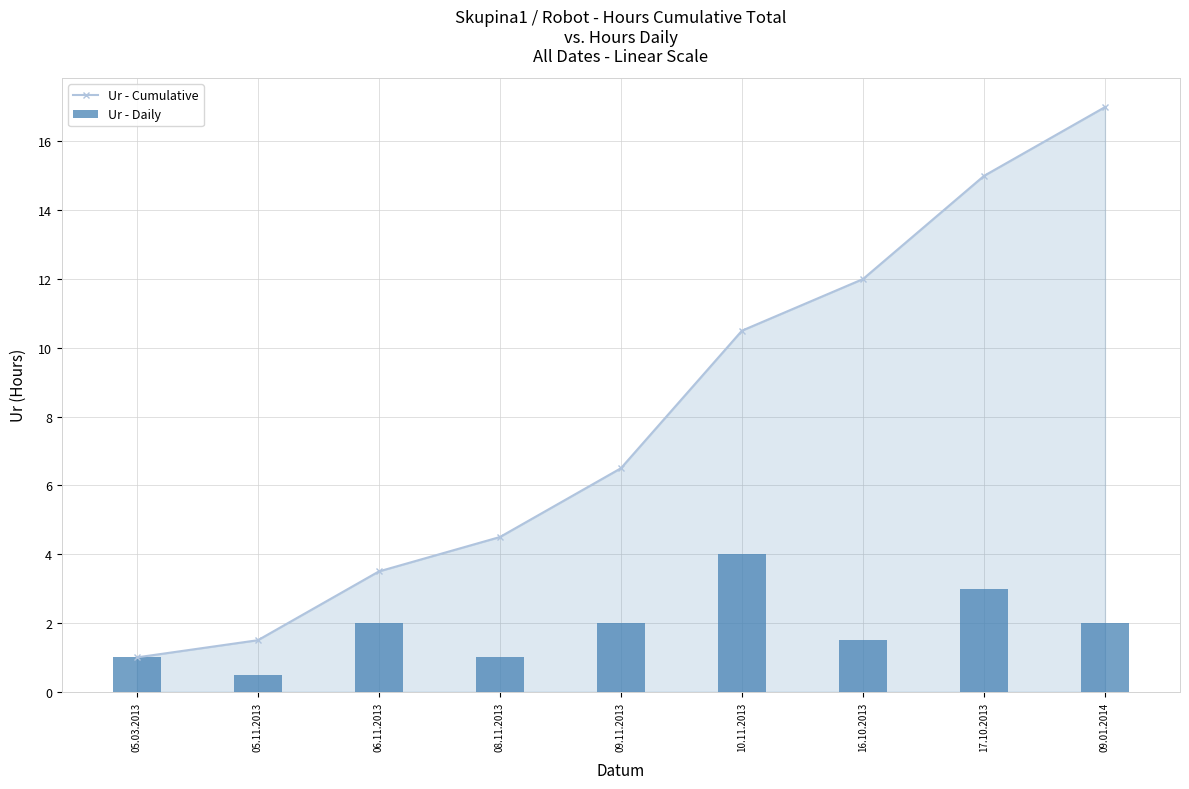

What value does the Ur - Cumulative series have at 05.03.2013?

1.0